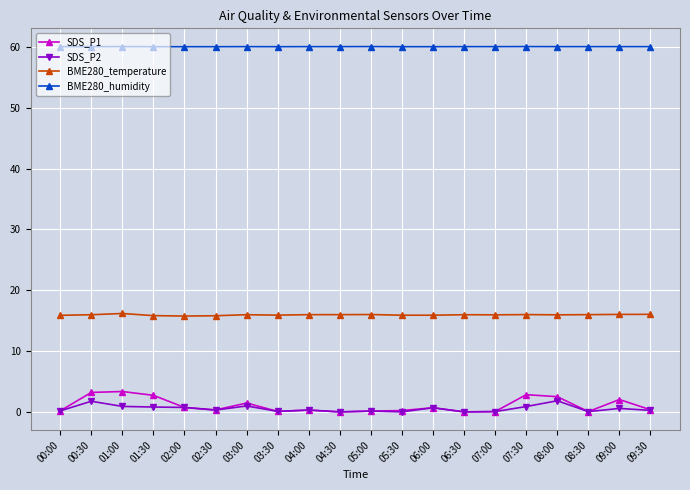

True or false: SDS_P1 has a value of 3.4 at 01:00.

True